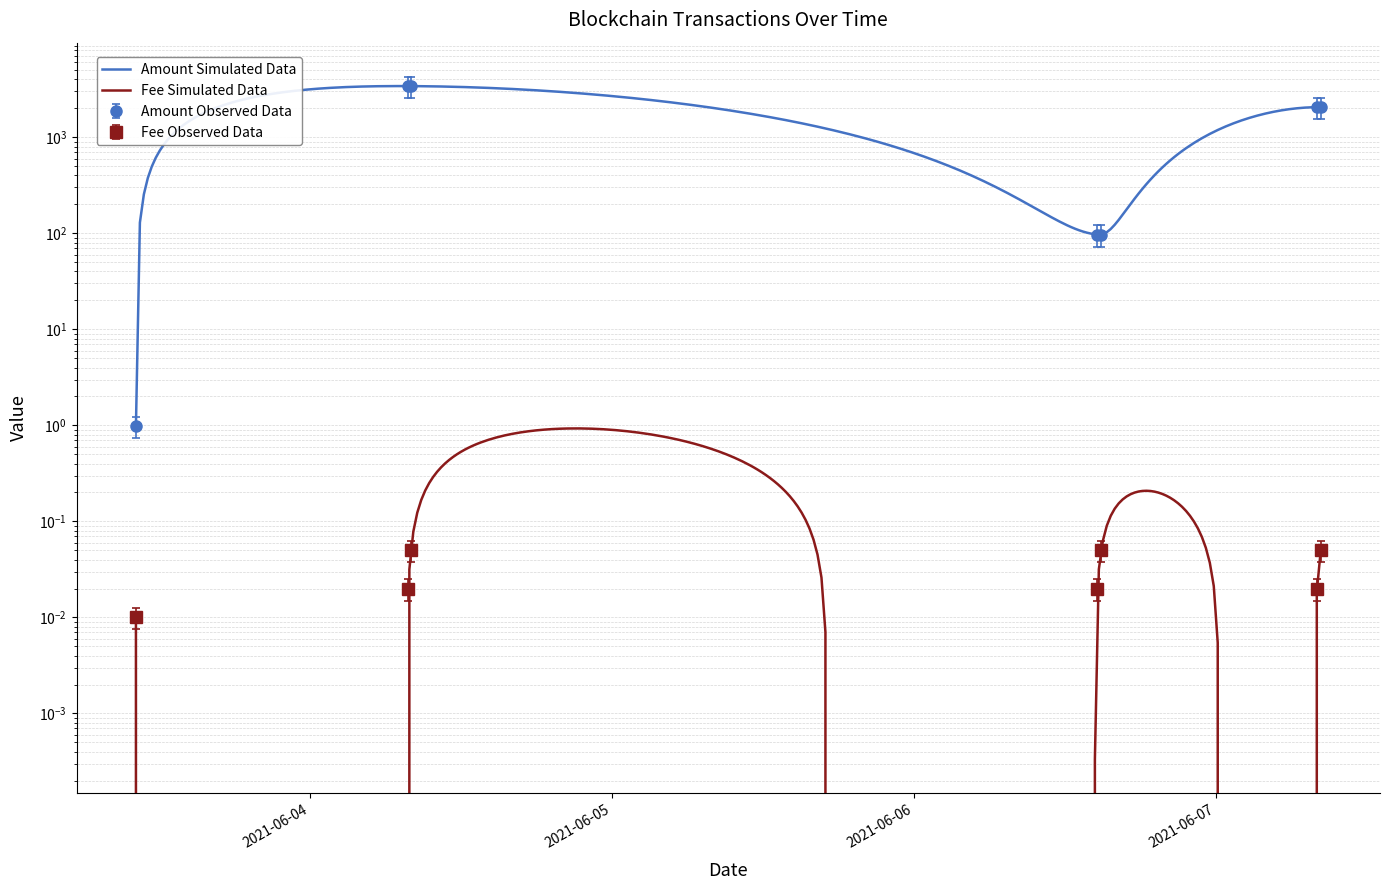

Where is the first local maximum for Fee?

2021-06-04 08:03